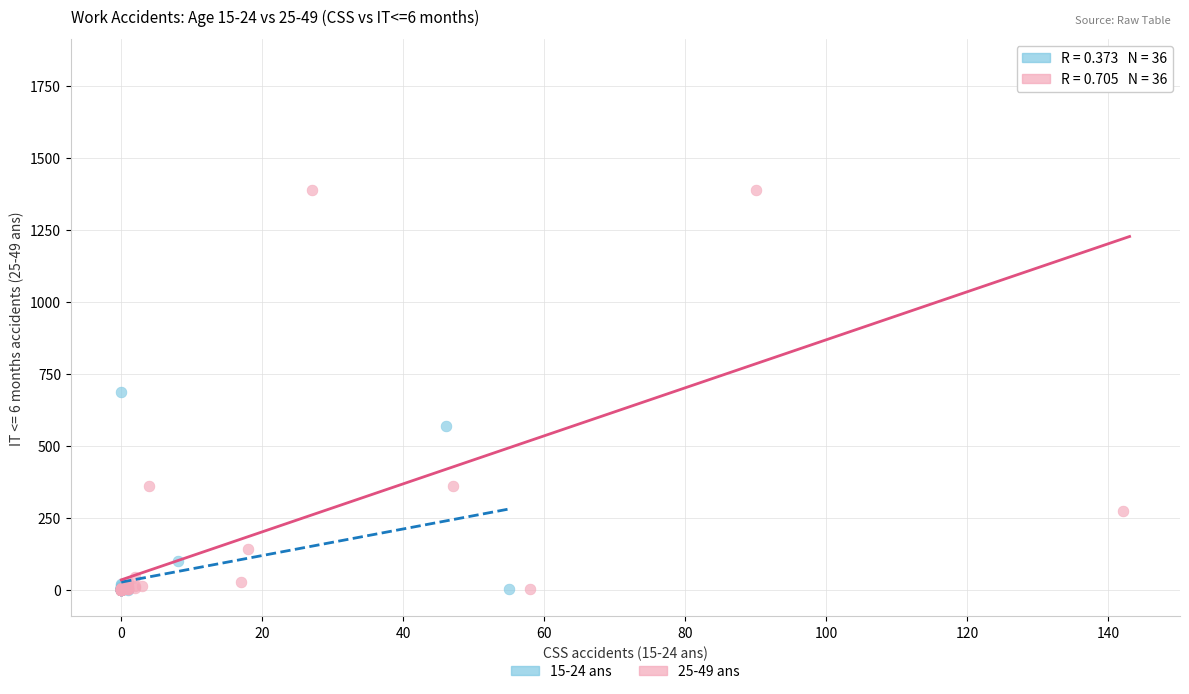

Which series has the widest spread of Y values?

25-49 ans